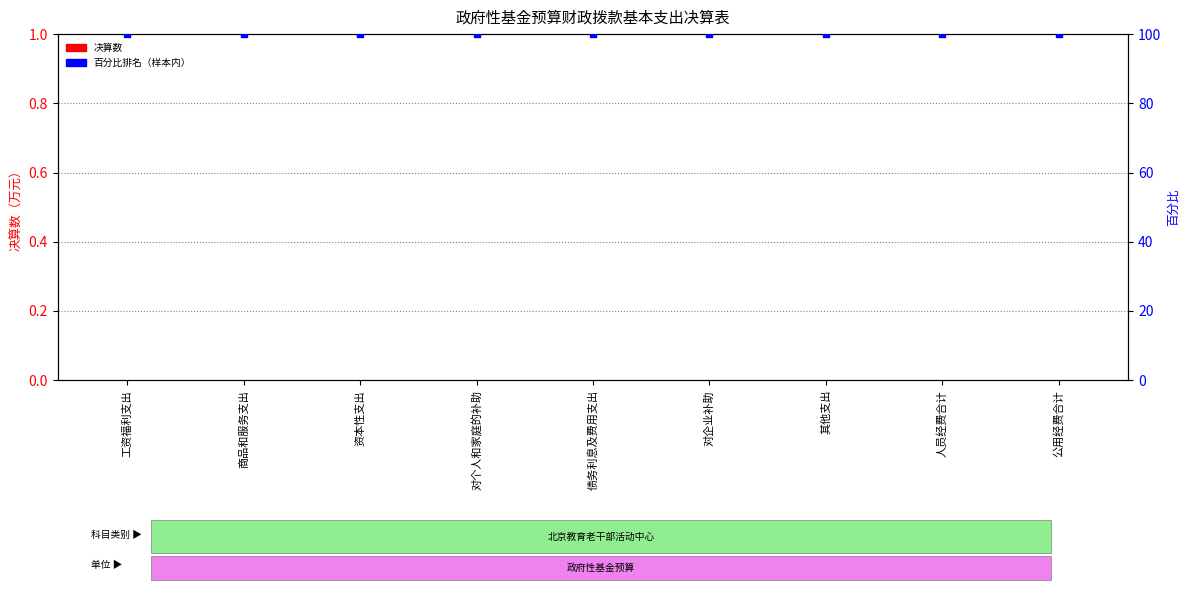

Which series reaches the minimum Y coordinate?

决算数